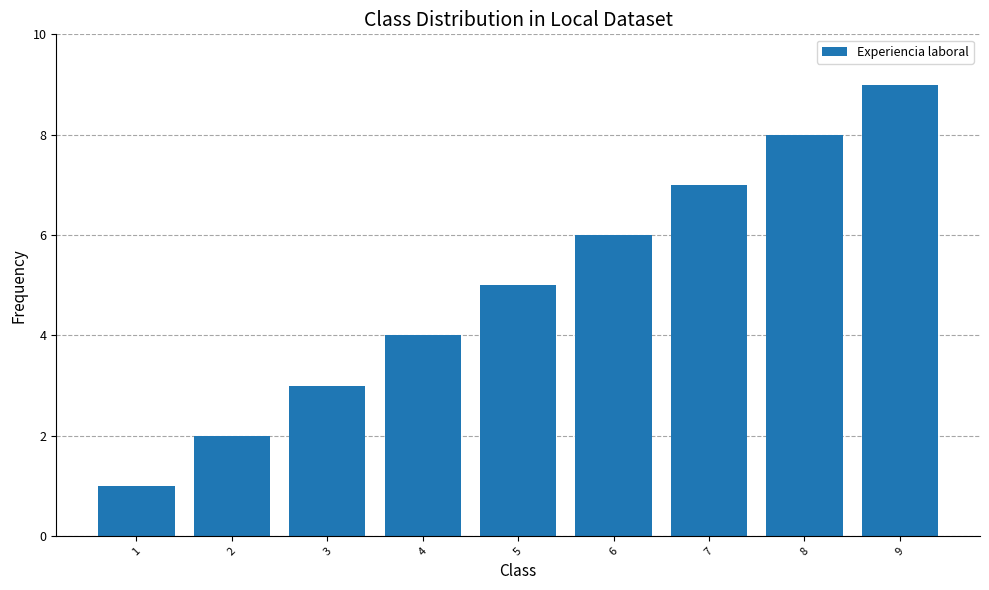

Rank the categories by value from lowest to highest.

1, 2, 3, 4, 5, 6, 7, 8, 9